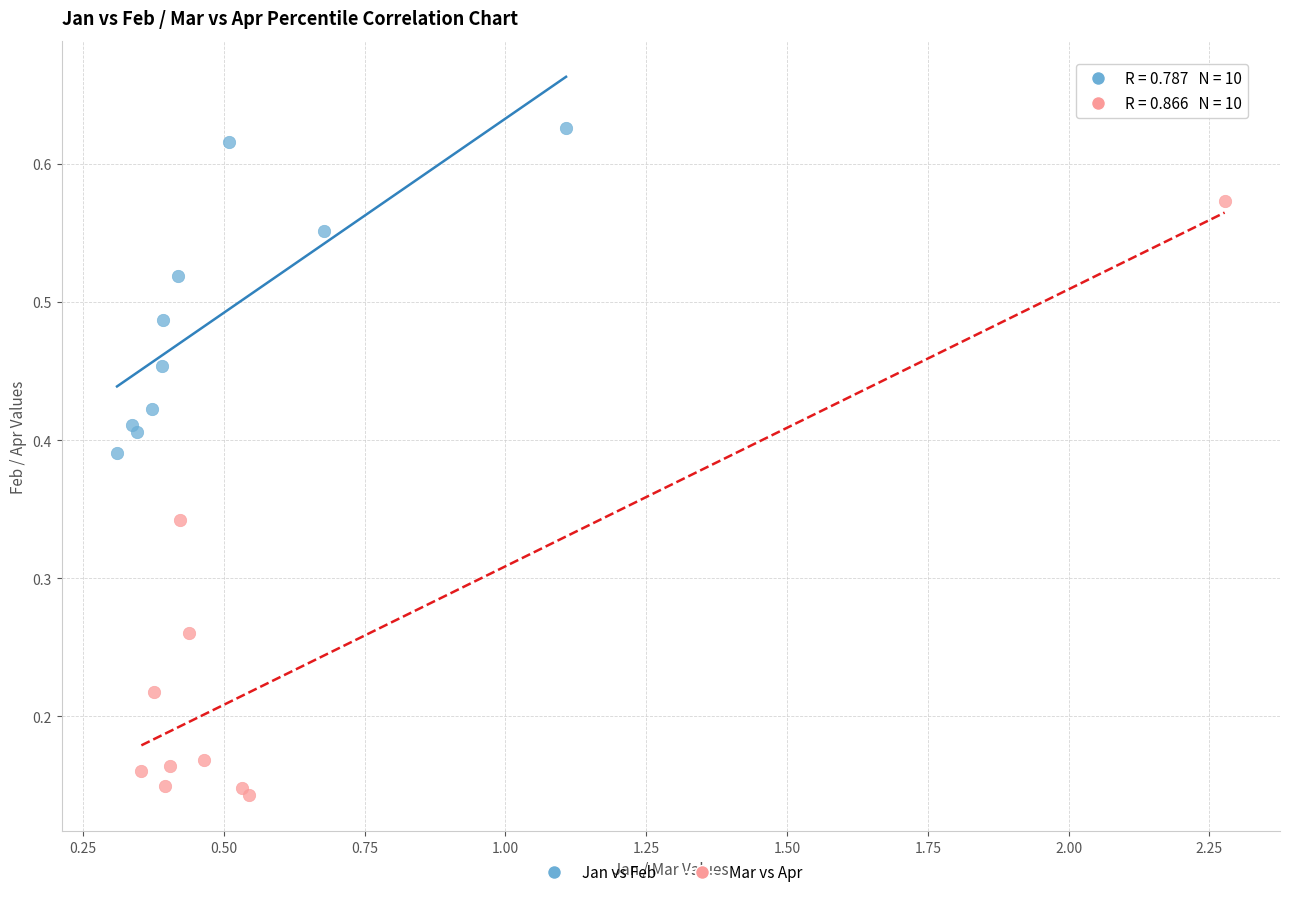

Which series reaches the minimum Y coordinate?

Mar vs Apr